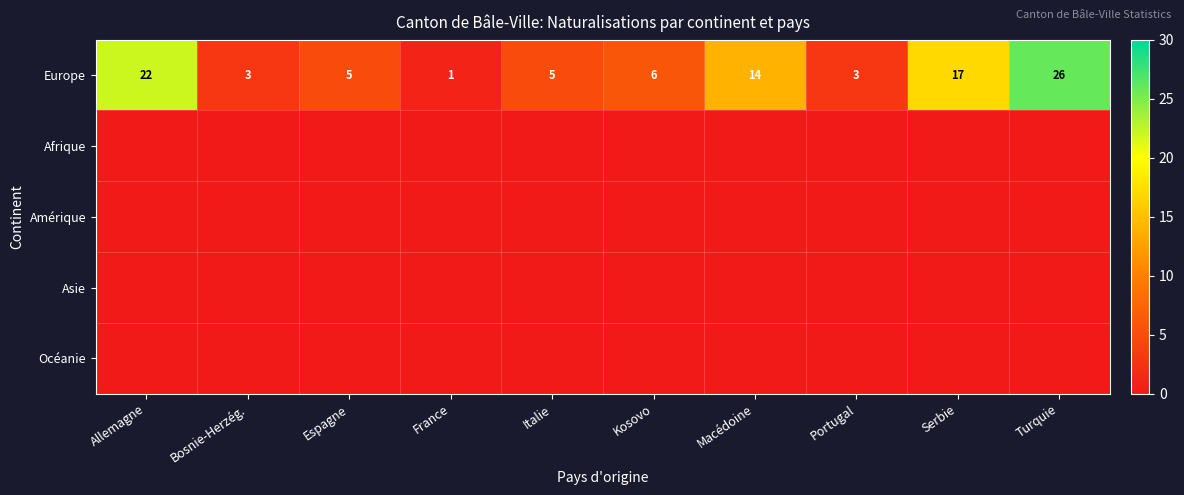

What value does the Europe series have at Bosnie-Herzég., to the nearest 5?

5